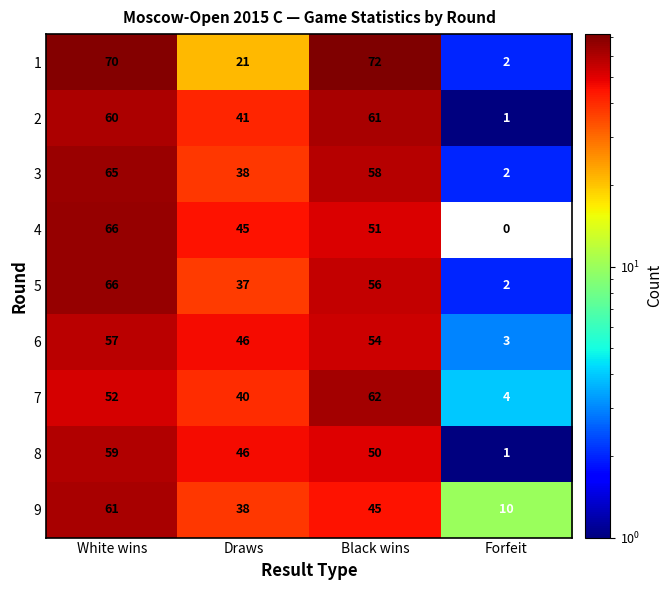

Where is 4 nearest to the value 33?

Draws